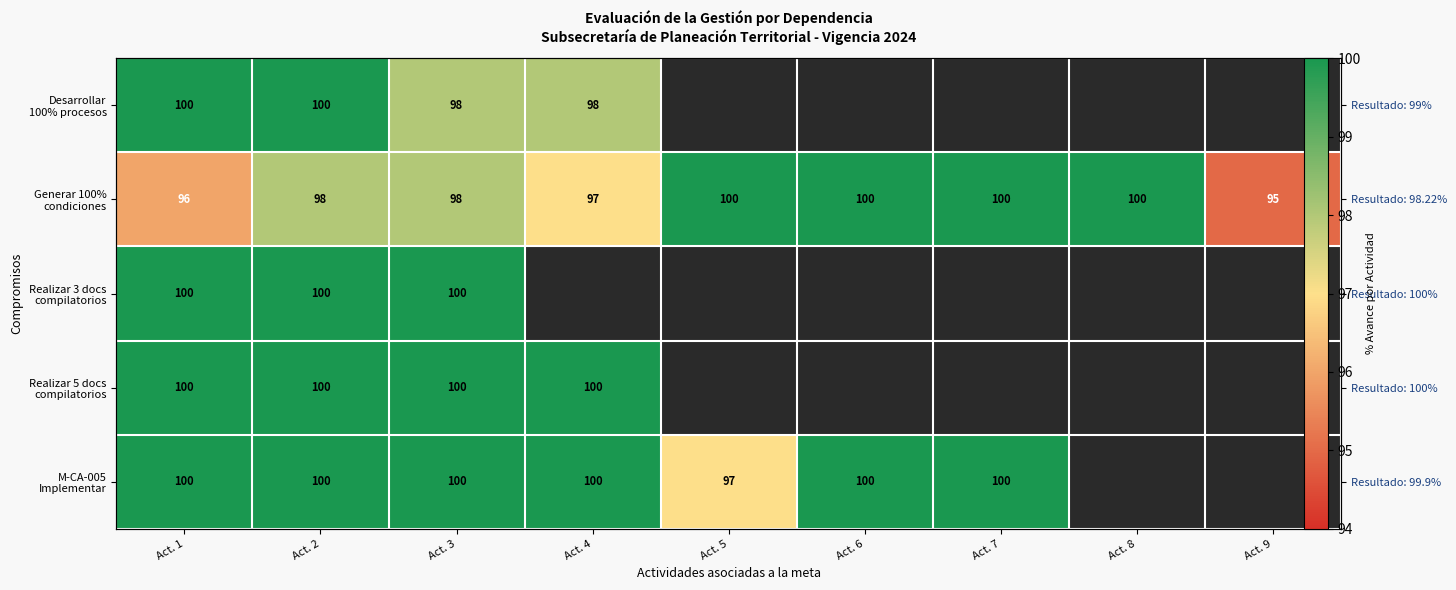

Count the number of categories in the chart.

9